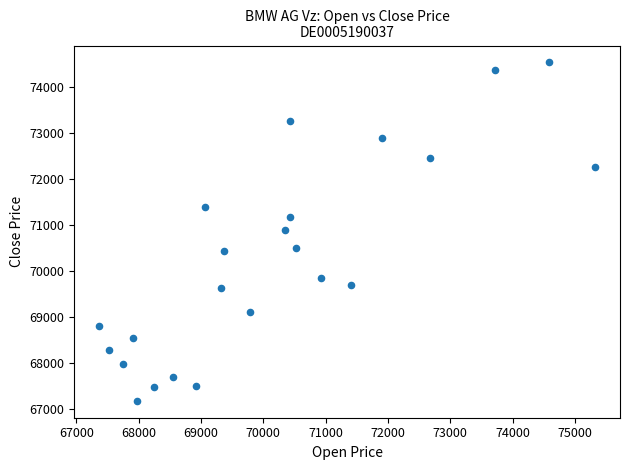

What is the range of X values (max minus min)?

7957